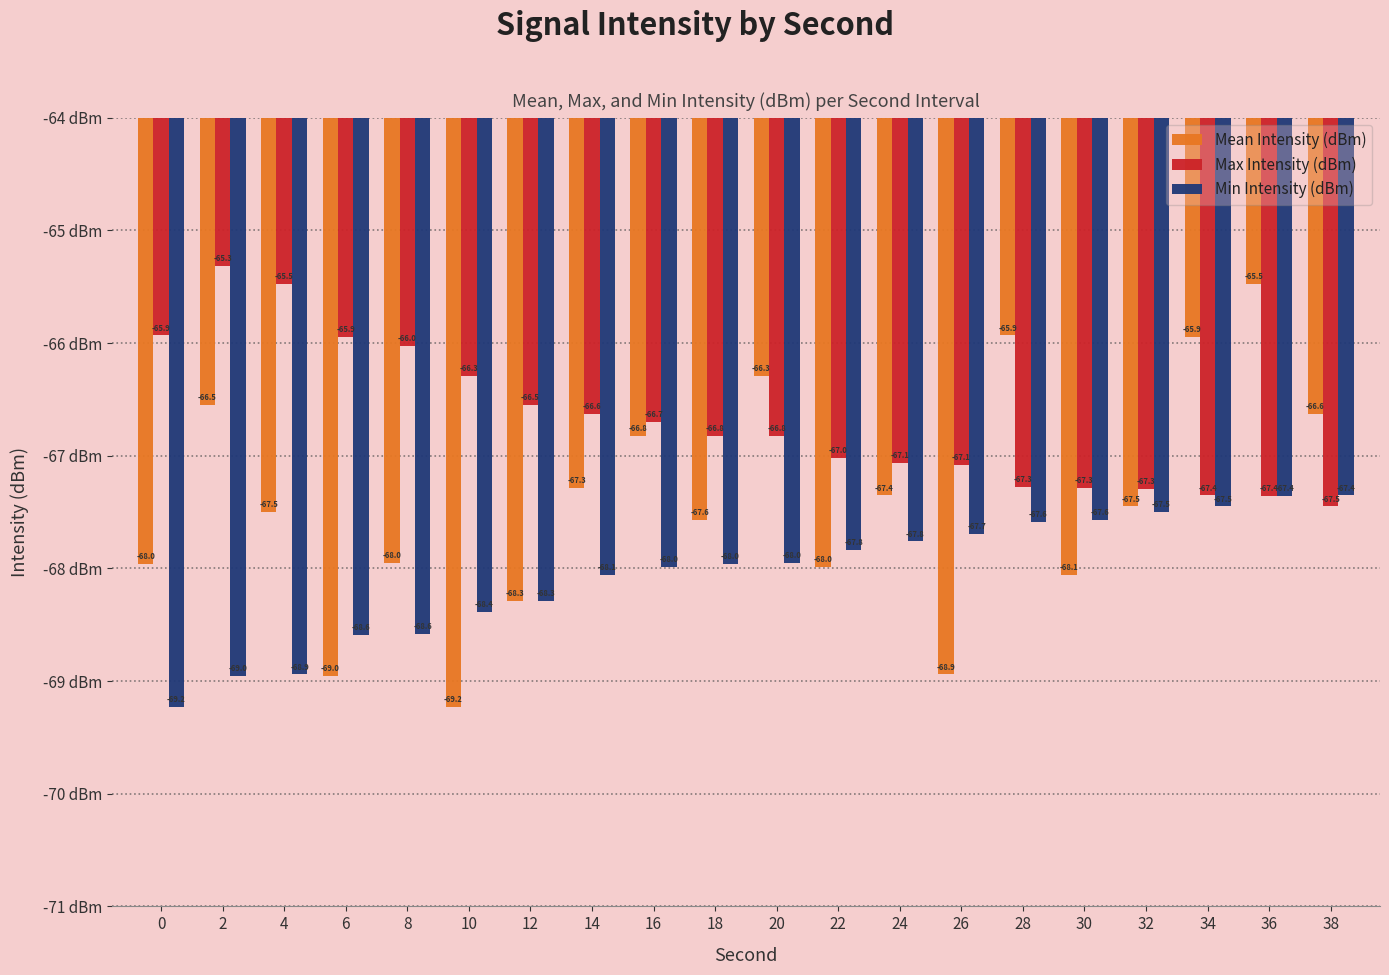

Reading left to right, what are all the values shown in this chart?

Mean Intensity (dBm): 0=-68.0	2=-66.5	4=-67.5	6=-69.0	8=-68.0	10=-69.2	12=-68.3	14=-67.3	16=-66.8	18=-67.6	20=-66.3	22=-68.0	24=-67.4	26=-68.9	28=-65.9	30=-68.1	32=-67.5	34=-65.9	36=-65.5	38=-66.6
Max Intensity (dBm): 0=-65.9	2=-65.3	4=-65.5	6=-65.9	8=-66.0	10=-66.3	12=-66.5	14=-66.6	16=-66.7	18=-66.8	20=-66.8	22=-67.0	24=-67.1	26=-67.1	28=-67.3	30=-67.3	32=-67.3	34=-67.4	36=-67.4	38=-67.5
Min Intensity (dBm): 0=-69.2	2=-69.0	4=-68.9	6=-68.6	8=-68.6	10=-68.4	12=-68.3	14=-68.1	16=-68.0	18=-68.0	20=-68.0	22=-67.8	24=-67.8	26=-67.7	28=-67.6	30=-67.6	32=-67.5	34=-67.5	36=-67.4	38=-67.4